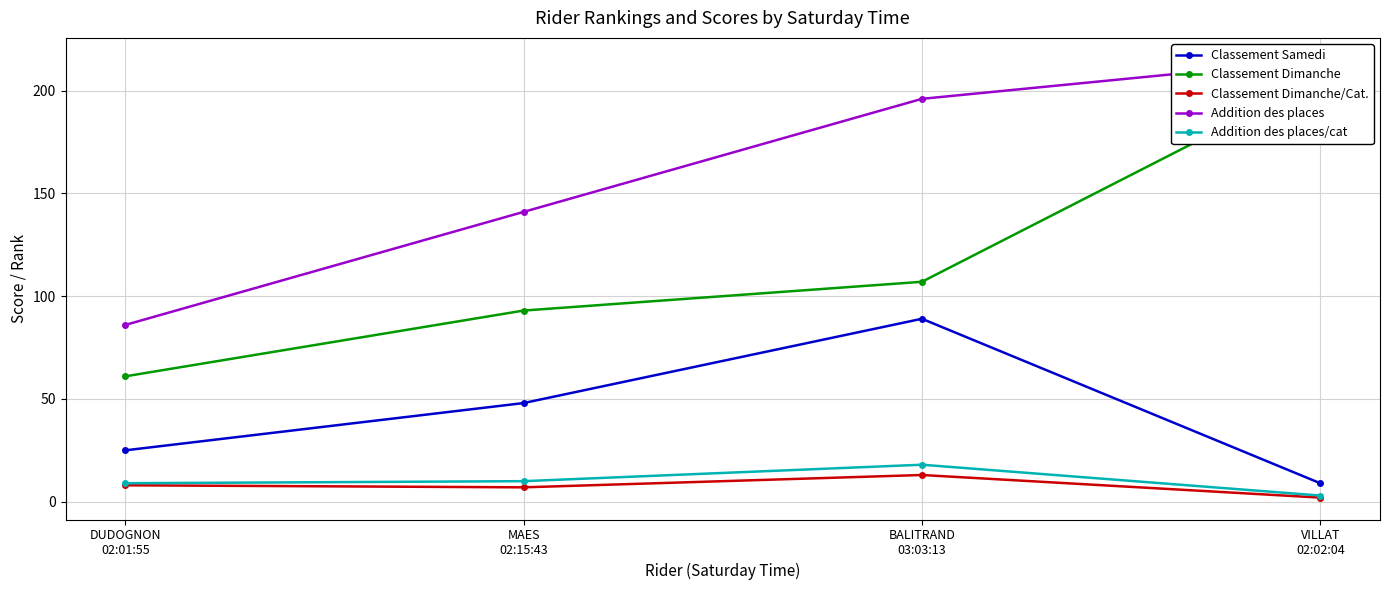

Reading right to left, what are all the values shown in this chart?

Classement Samedi: 9	89	48	25
Classement Dimanche: 206	107	93	61
Classement Dimanche/Cat.: 2	13	7	8
Addition des places: 215	196	141	86
Addition des places/cat: 3	18	10	9